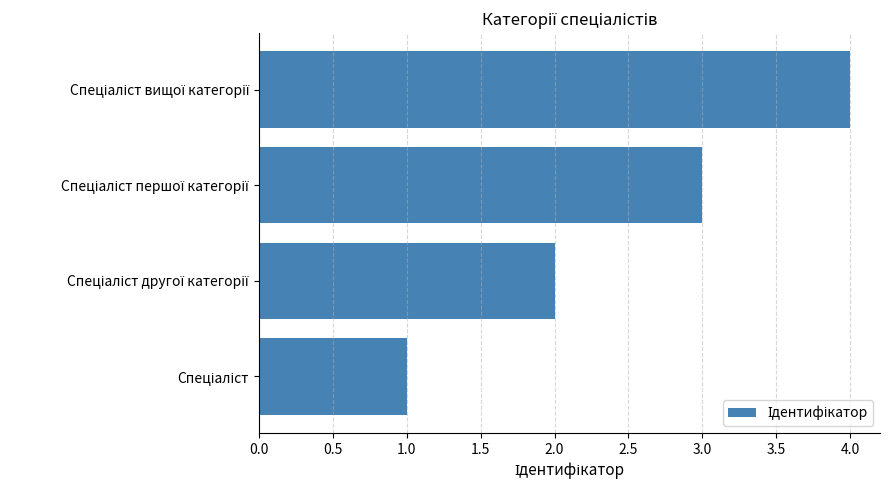

Are the bars horizontal?

Yes